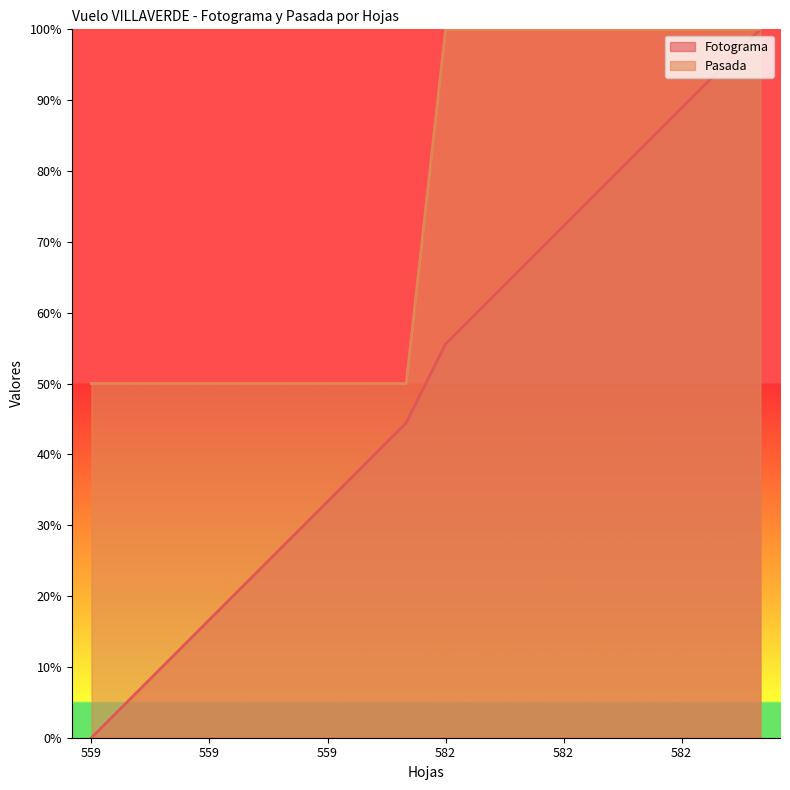

What is the average value of the Fotograma series?

50.0